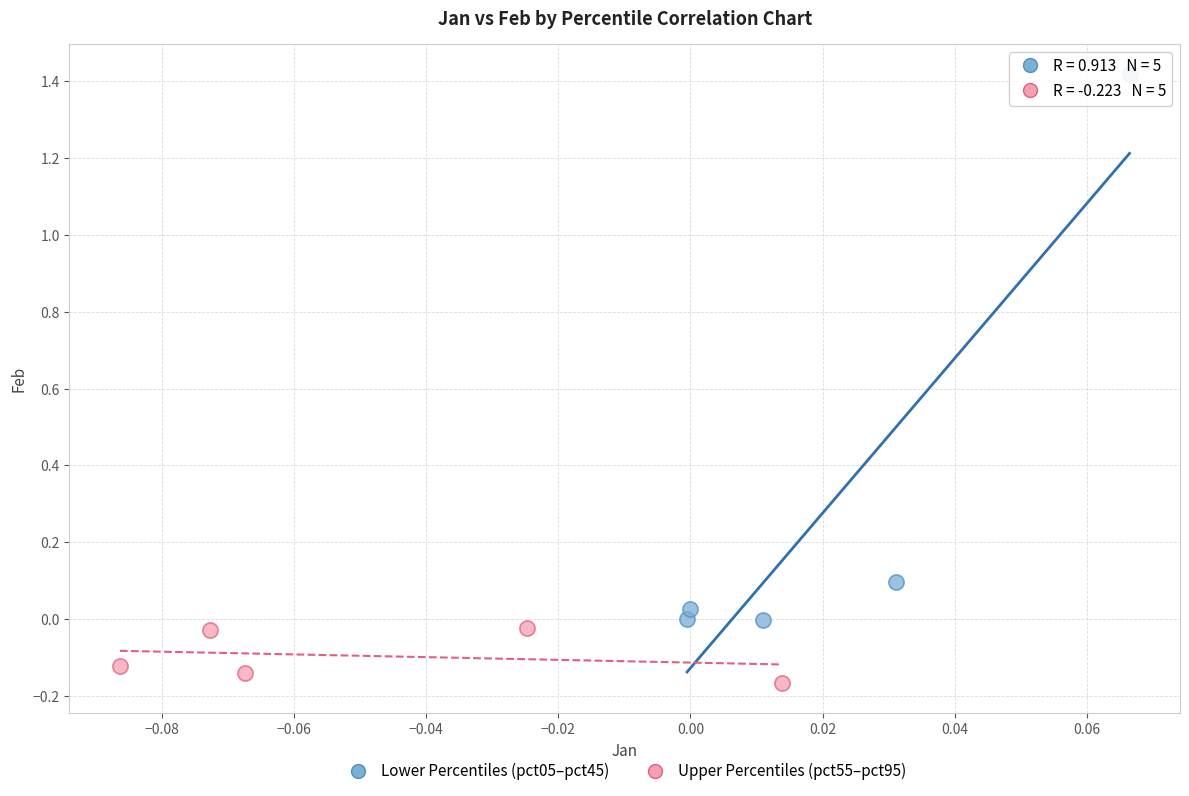

Which series has the largest Y range (max minus min)?

Lower Percentiles (pct05–pct45)